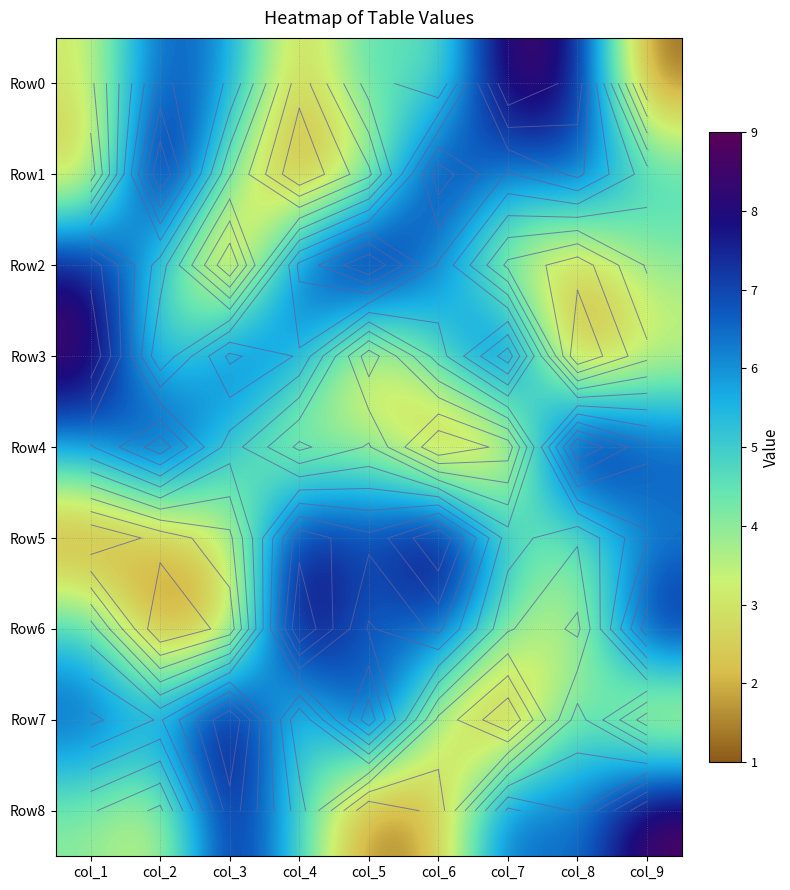

Which category has the lowest value across all series?

col_9